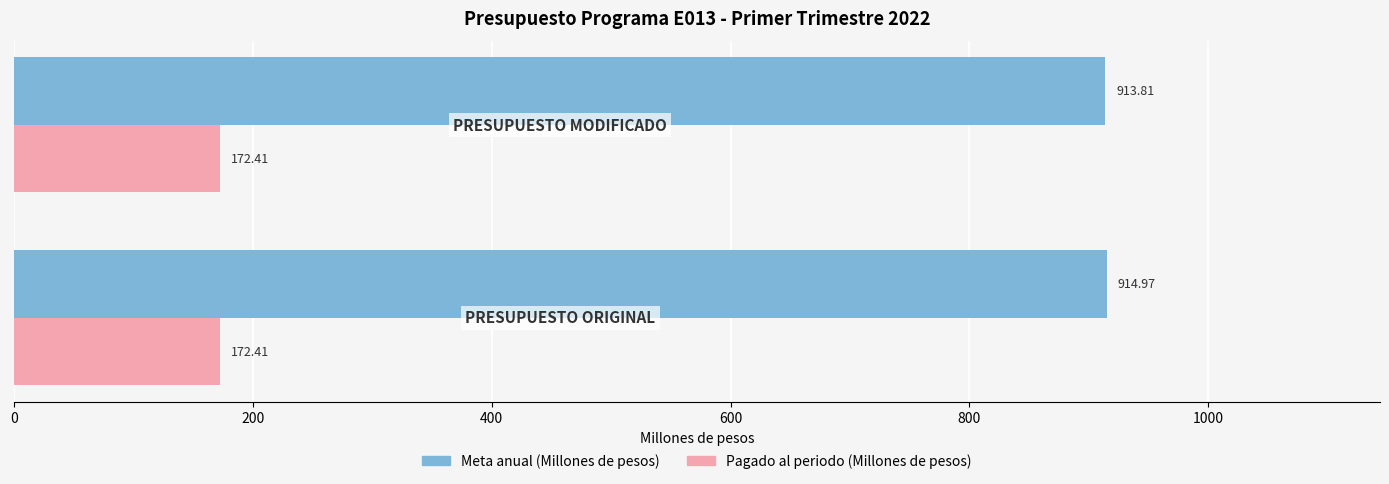

Which series has the largest total across all categories?

Meta anual (Millones de pesos)